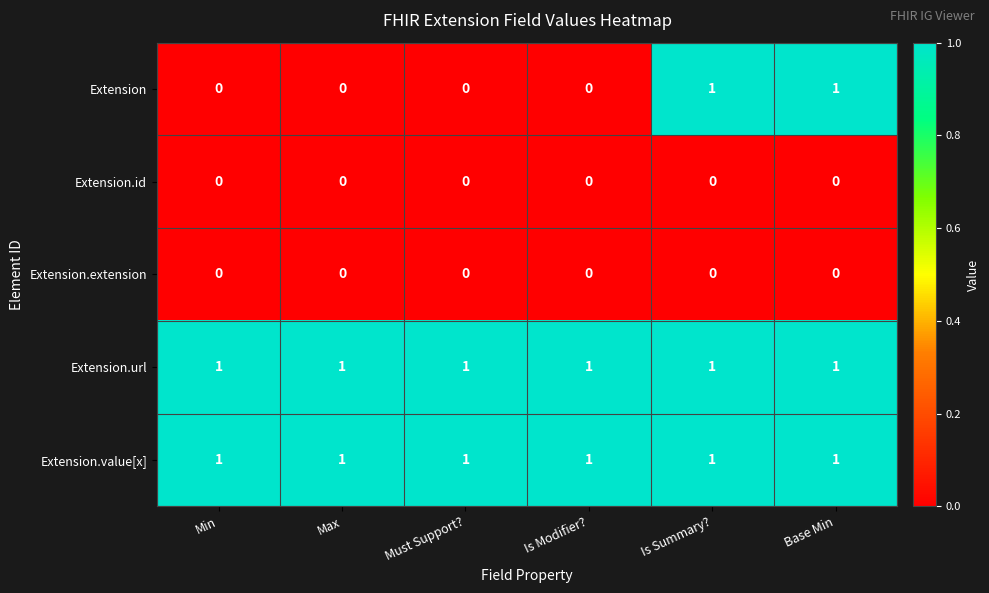

Is it true that Extension.id equals 0 at Min?

True